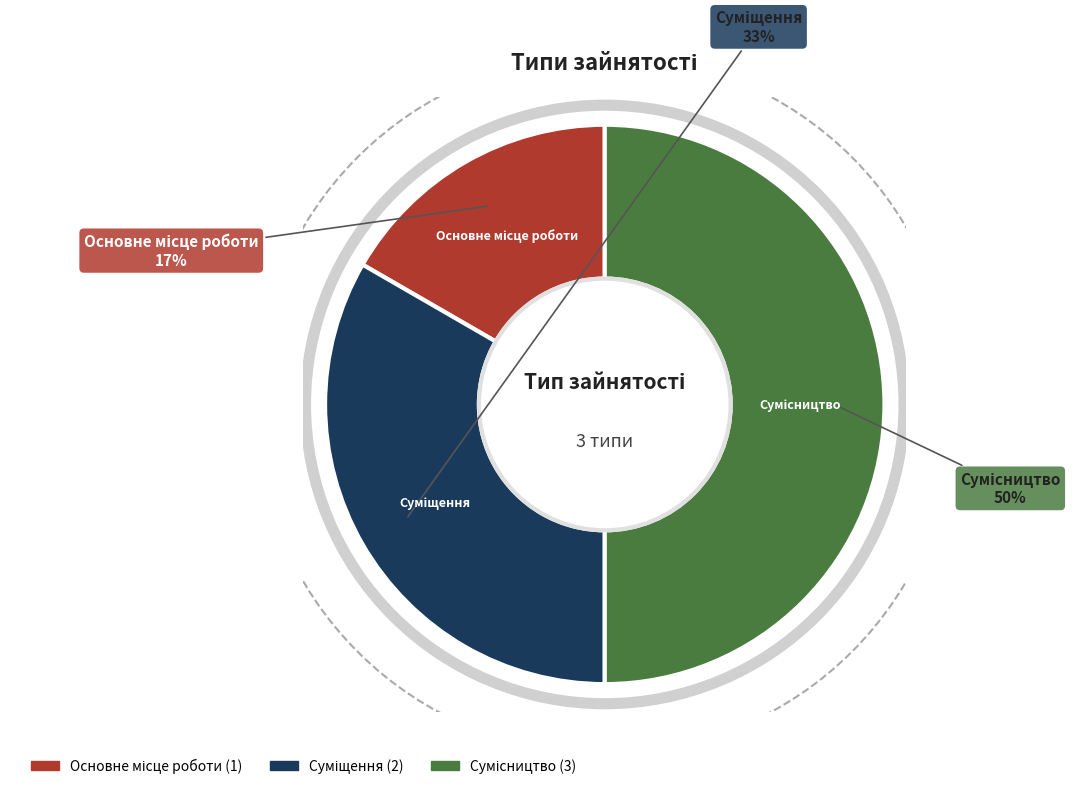

To the nearest percent, what is the average slice percentage?

33%